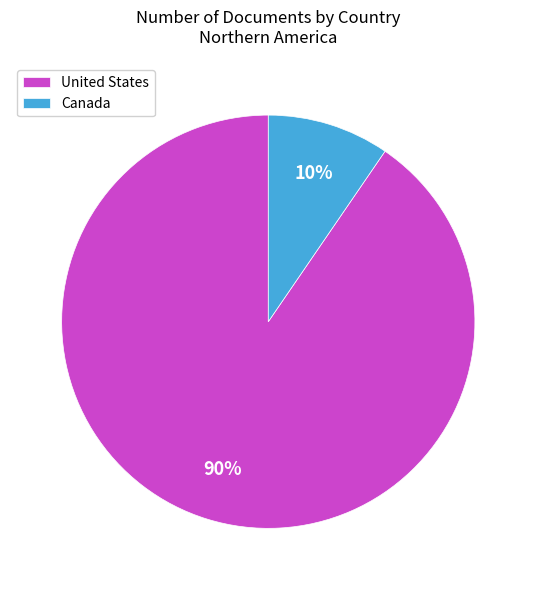

True or false: United States accounts for 90% of the total.

True